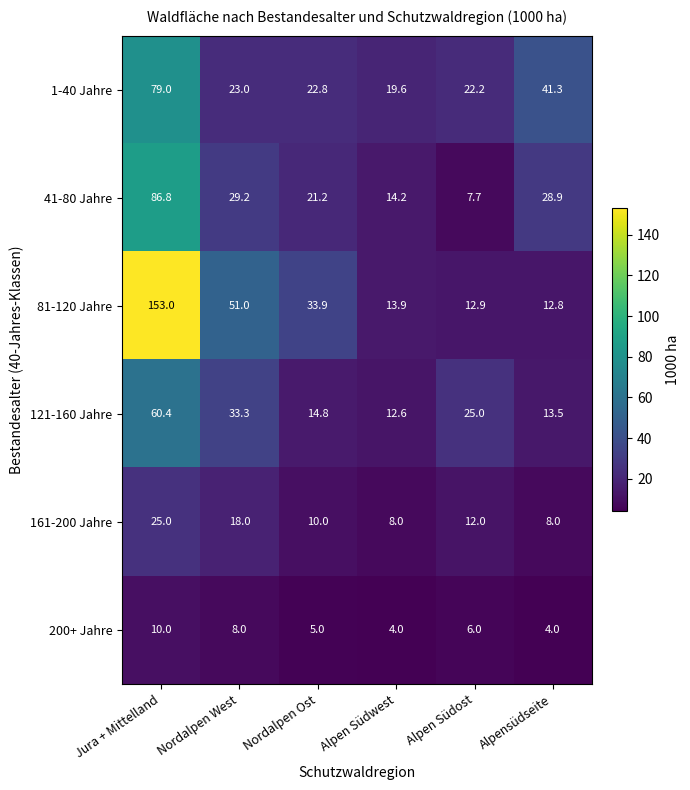

What is the sum of all 121-160 Jahre values?

159.6